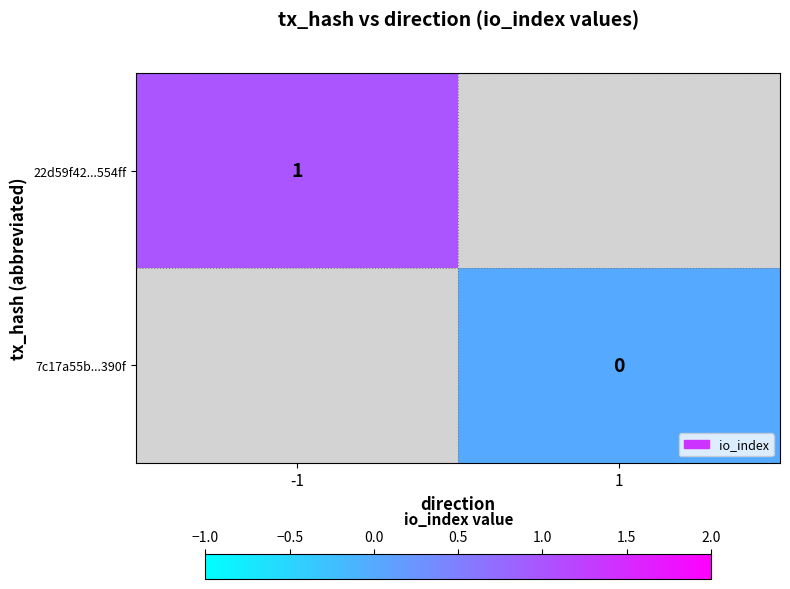

Is it true that 22d59f42...554ff equals 1 at -1?

True